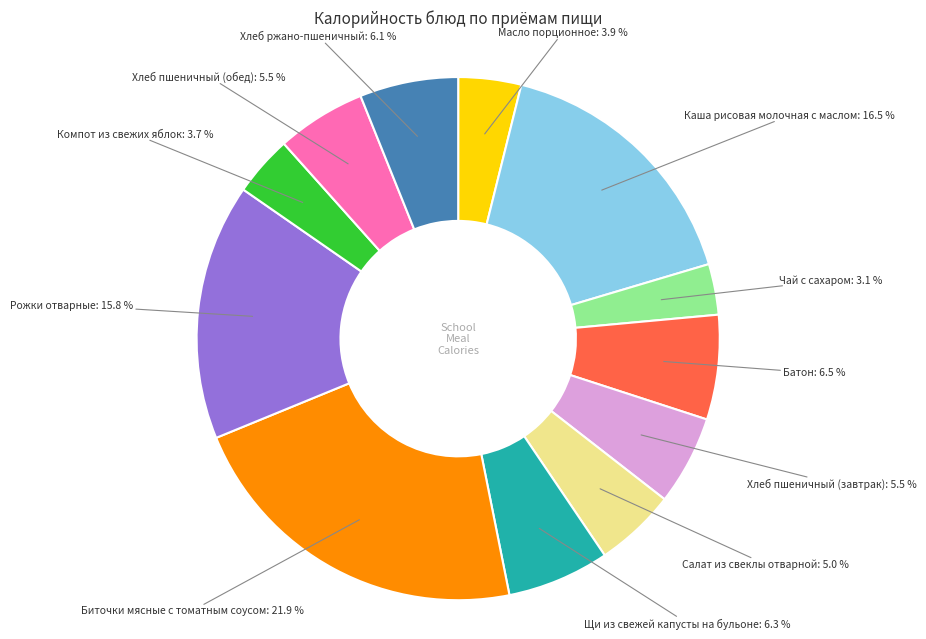

Is there a majority slice in this chart?

No